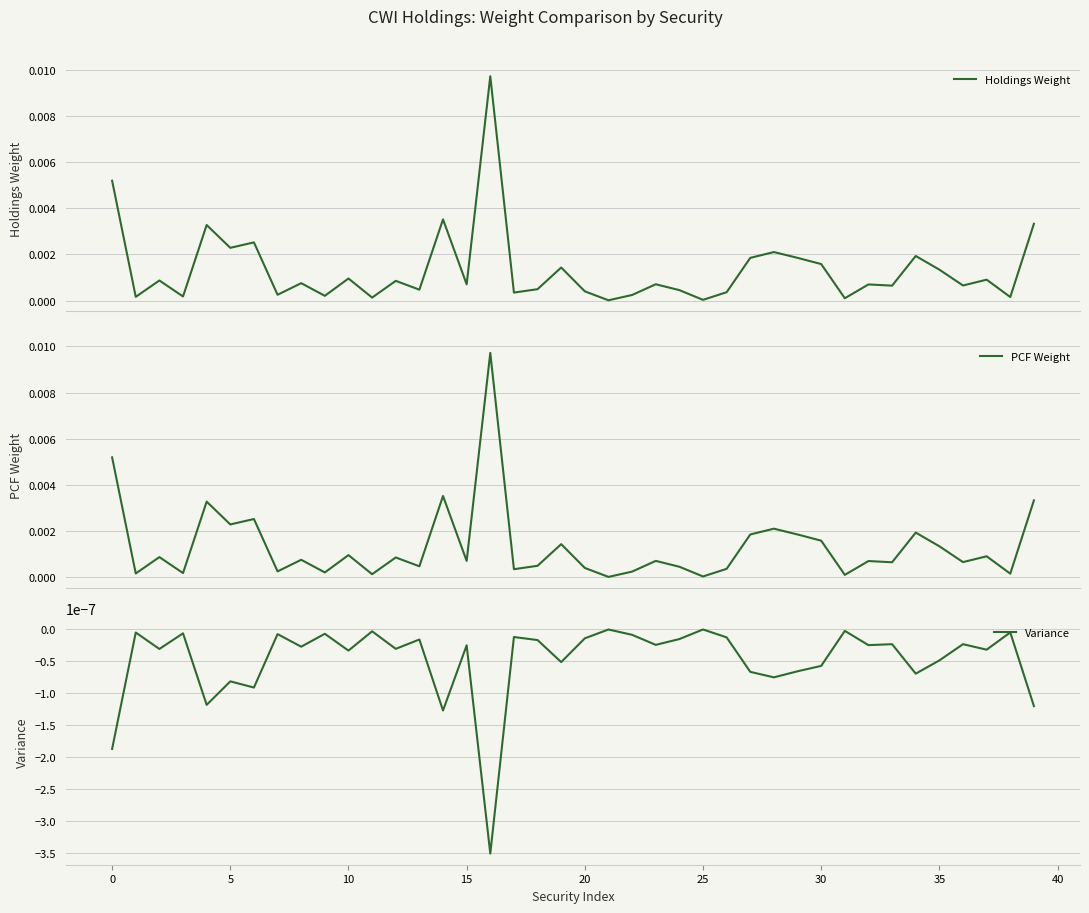

True or false: Holdings Weight and PCF Weight cross at least once.

False